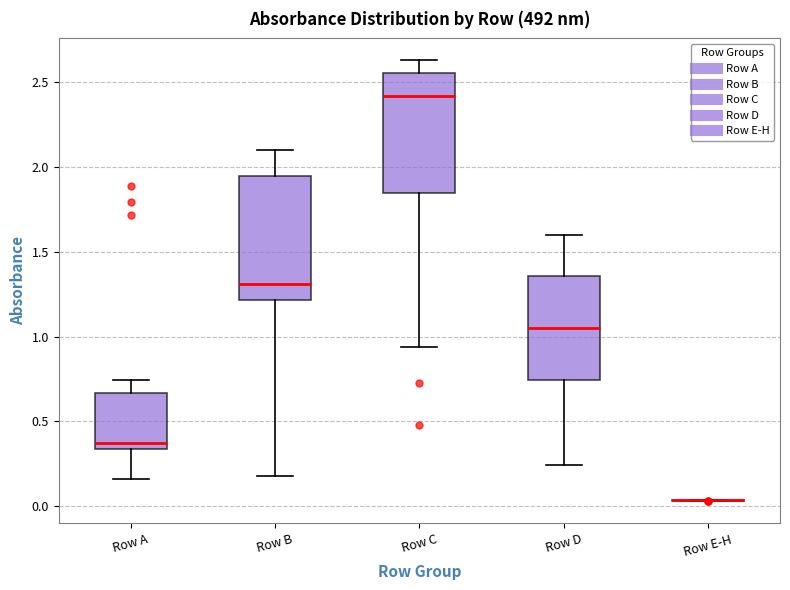

Reading left to right, transcribe this box plot: for each box, give where its median line is, the range the box spans, and where its two whiskers end, as read against the y-axis. The values are not printed on the chart, so give them approximately, as read against the axis.

Row A: median 0.35 (just above the box's lower edge), box 0.35 to 0.65, whiskers 0.15 to 0.75
Row B: median 1.30, box 1.20 to 1.95, whiskers 0.20 to 2.10
Row C: median 2.40, box 1.85 to 2.55, whiskers 0.95 to 2.65
Row D: median 1.05, box 0.75 to 1.35, whiskers 0.25 to 1.60
Row E-H: box collapsed to a line at 0.05, whiskers 0.05 to 0.05